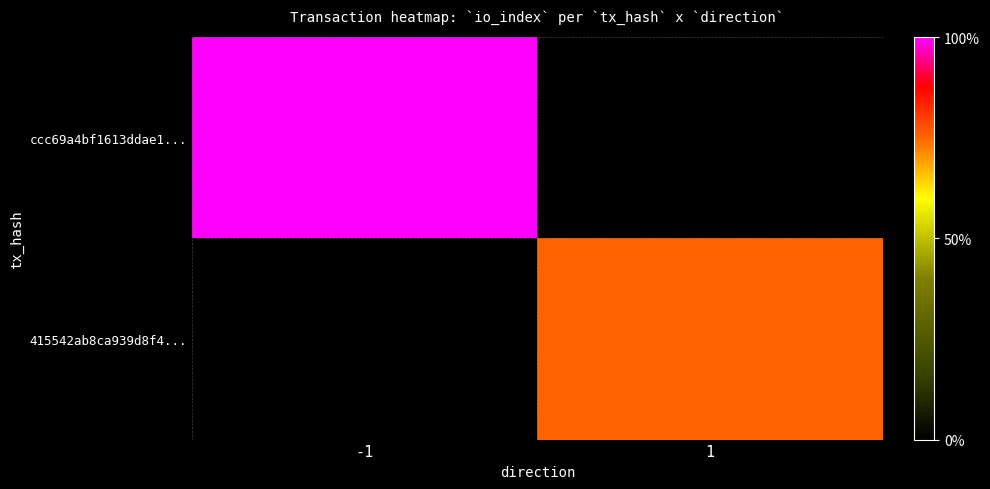

How many distinct data groups are displayed?

2